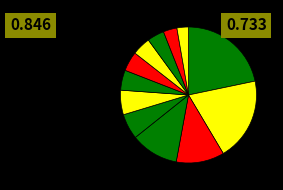

How many slices are in this pie chart?

12